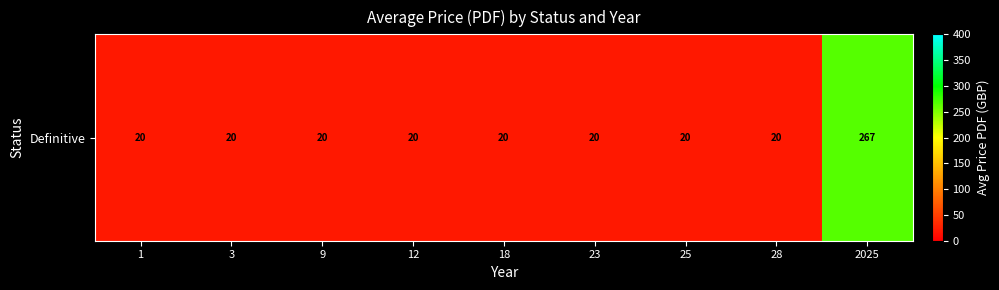

What is the ratio of the value at 25 to the value at 2025?

0.1